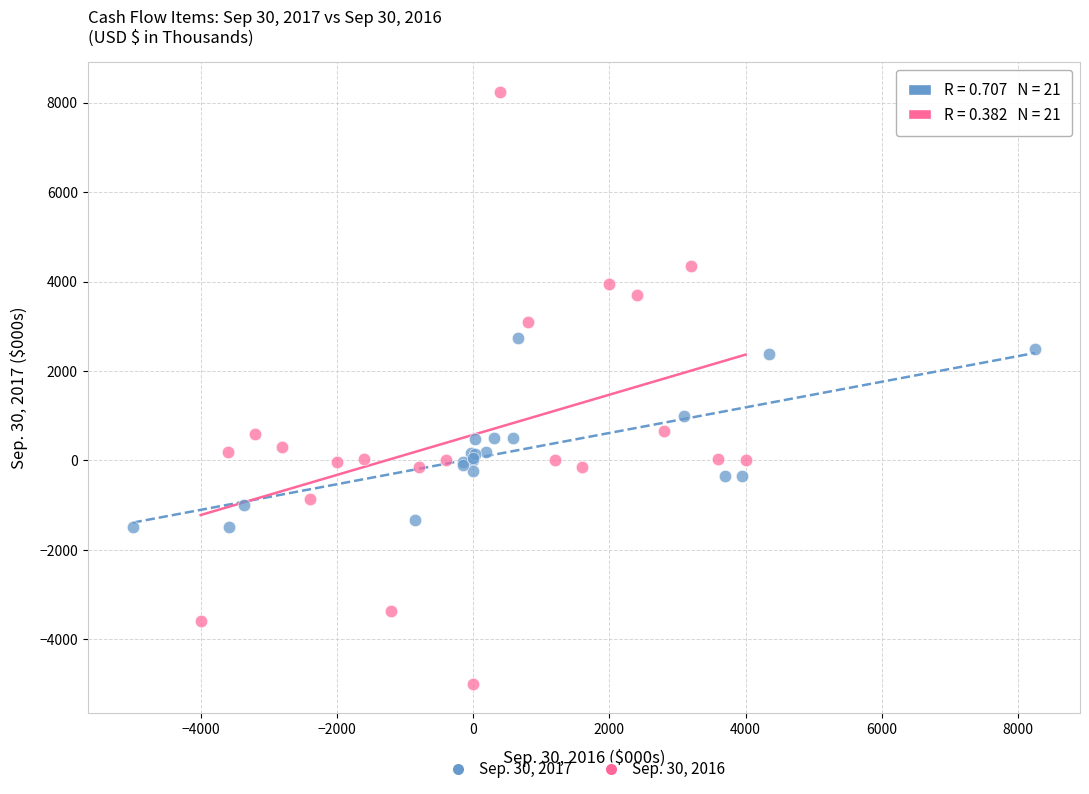

Which series has the widest spread of Y values?

Sep. 30, 2016